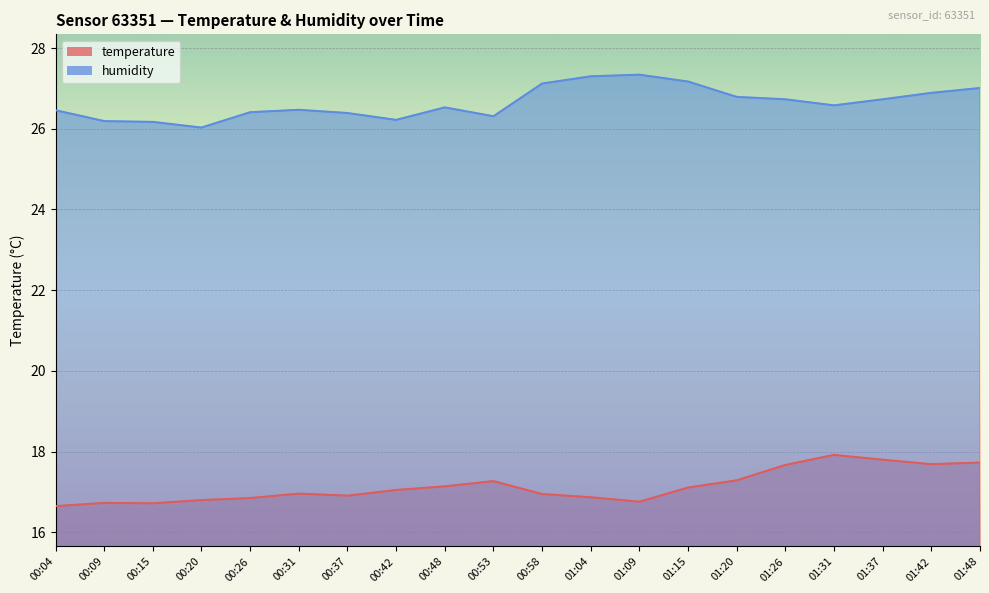

True or false: temperature and humidity intersect in this chart.

False